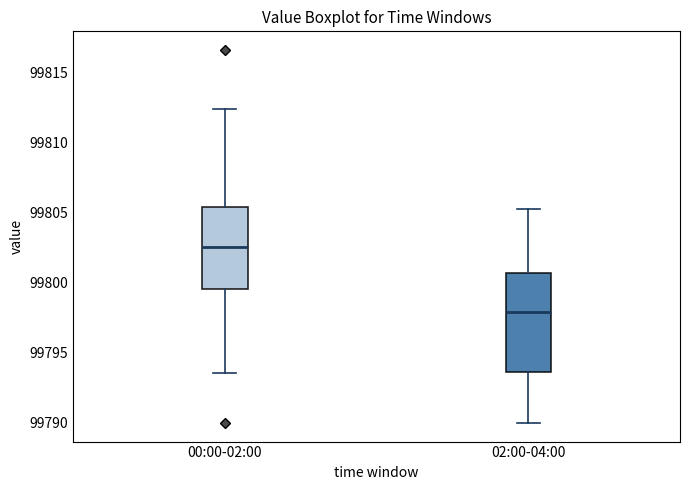

Which box's median line is the lowest?

02:00-04:00